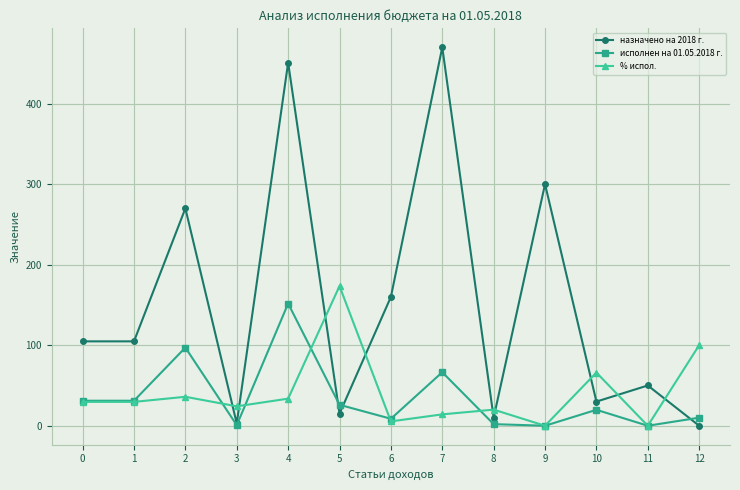

What is the difference between the highest and lowest values at 6?

154.6